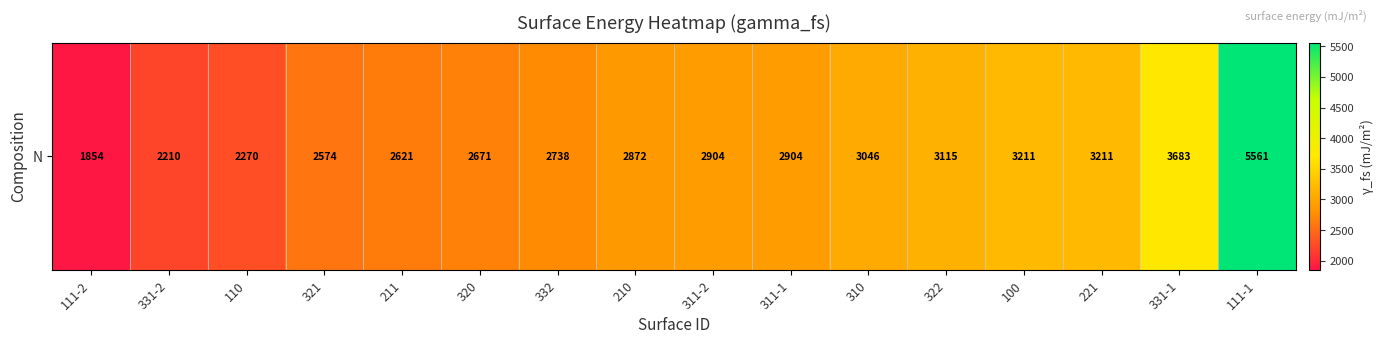

What is the difference between the maximum and minimum values?

3707.3